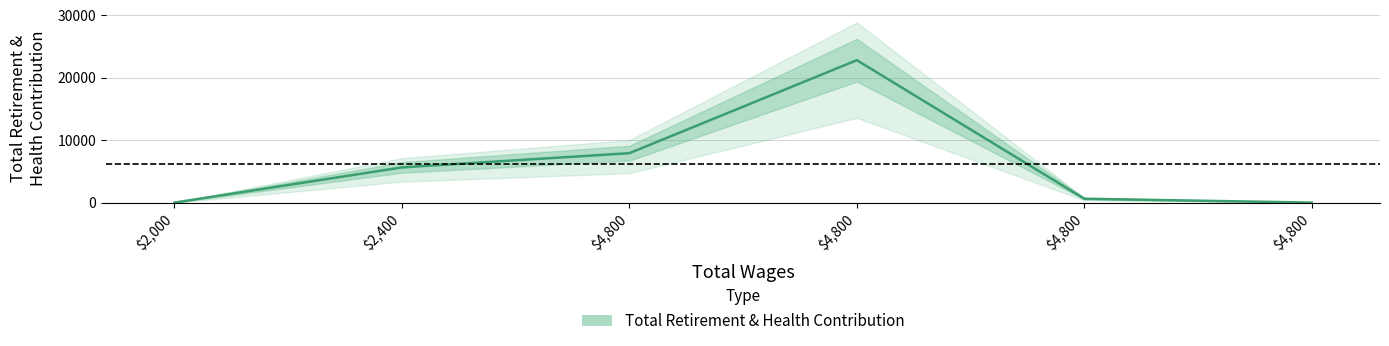

What is the sum of the total_wages values at 2 and total_wages?

9600